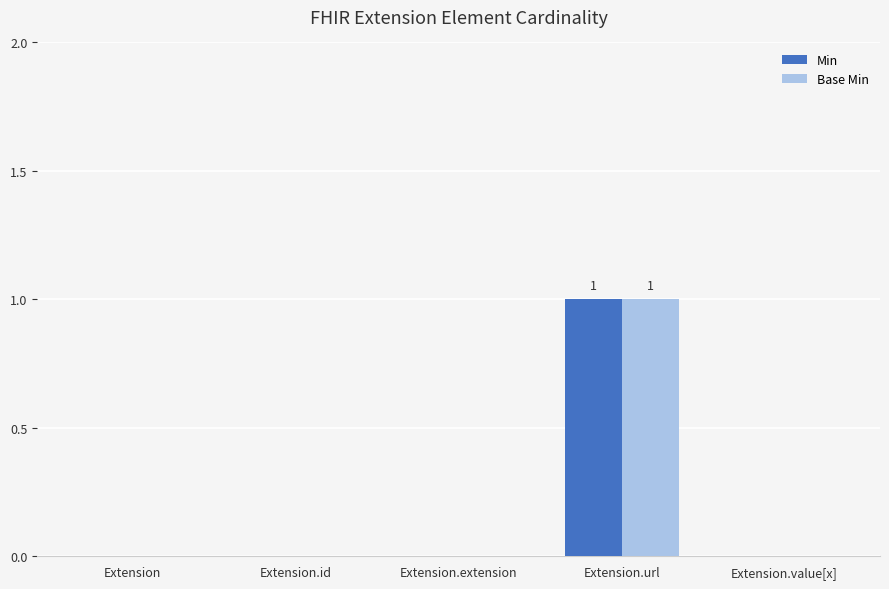

At which category does the chart reach its peak across all series?

Extension.url